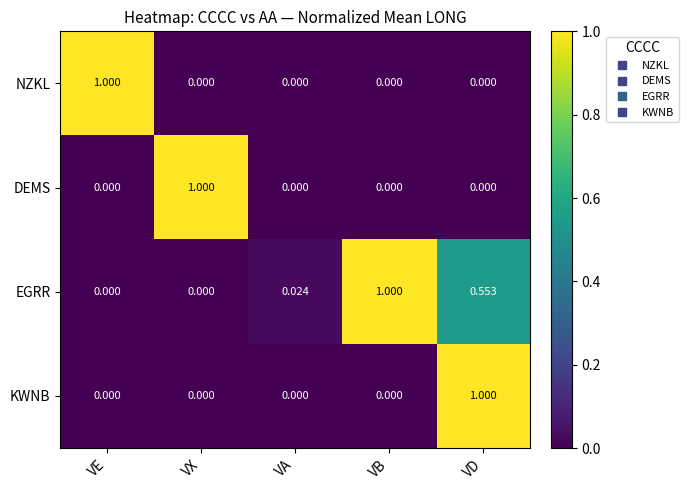

At which label does KWNB reach its peak?

VD